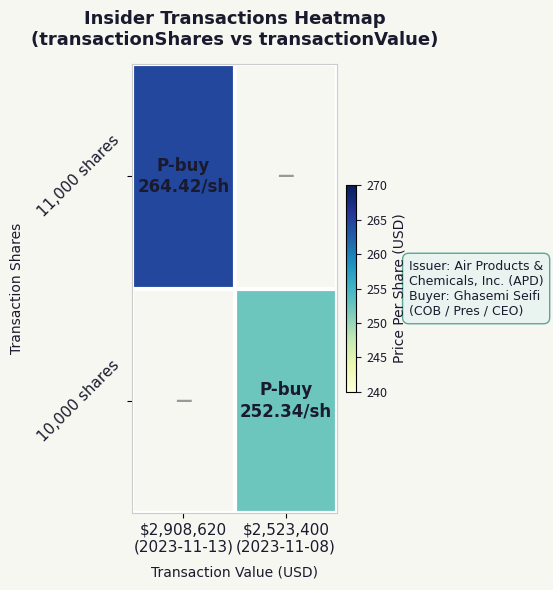

Between $2,908,620 (2023-11-13) and $2,523,400 (2023-11-08), which series saw the biggest shift?

11,000 shares